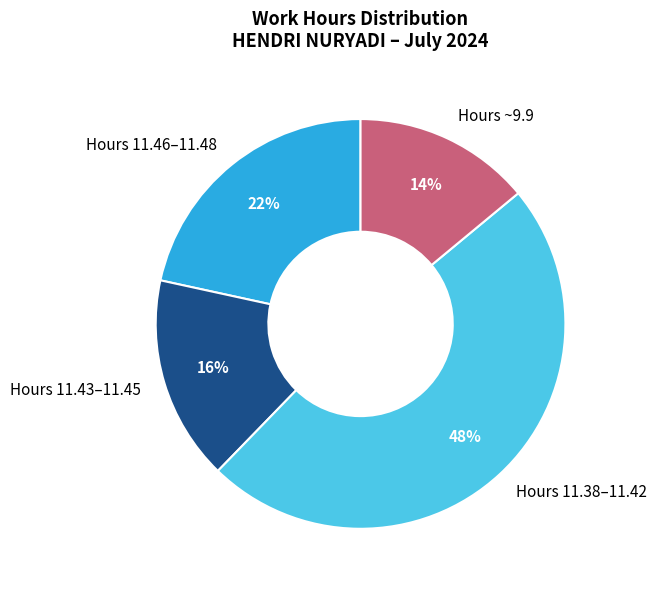

Is the sum of Hours 11.46–11.48 and Hours ~9.9 greater than half?

No